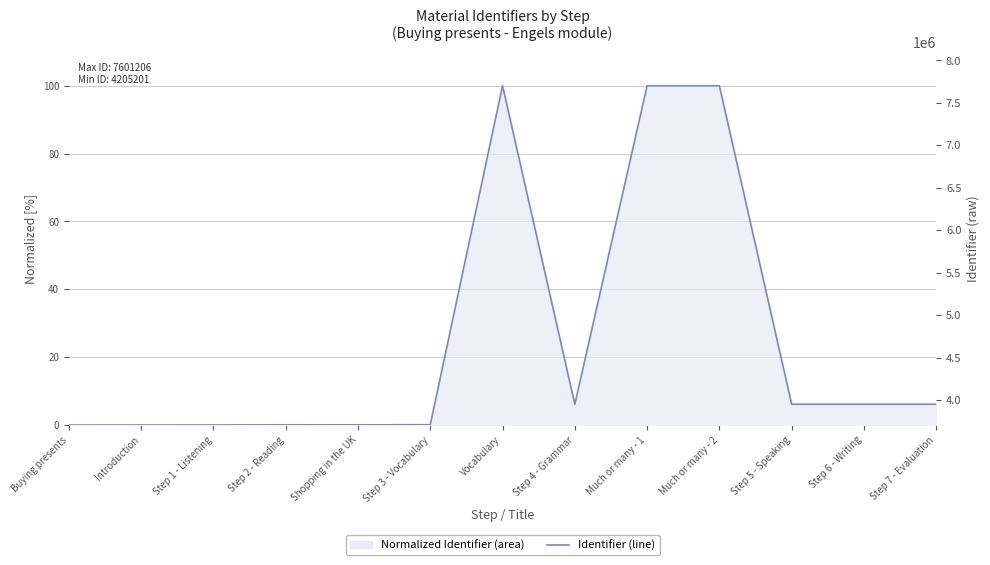

What position from the left is Vocabulary?

7